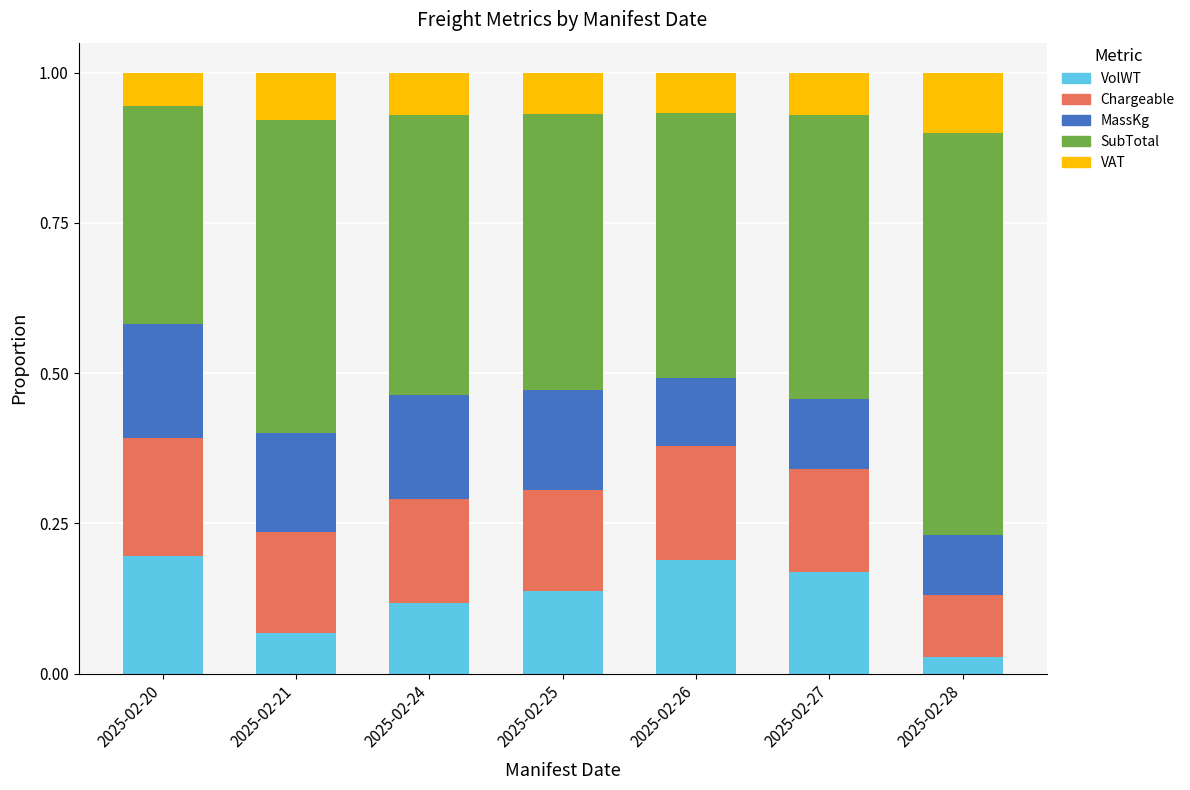

Which category has the lowest value in the VolWT series?

2025-02-28